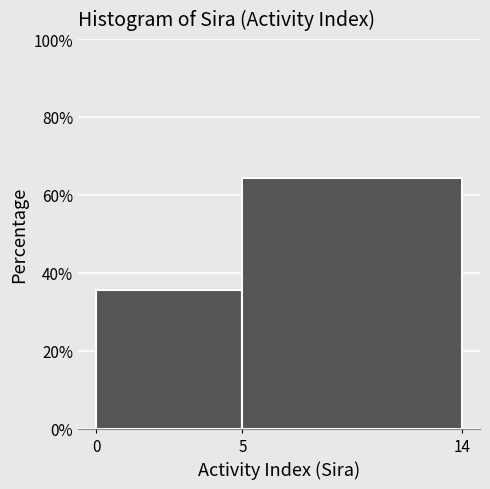

Reading left to right, extract all data points from this chart.

35.7	64.3